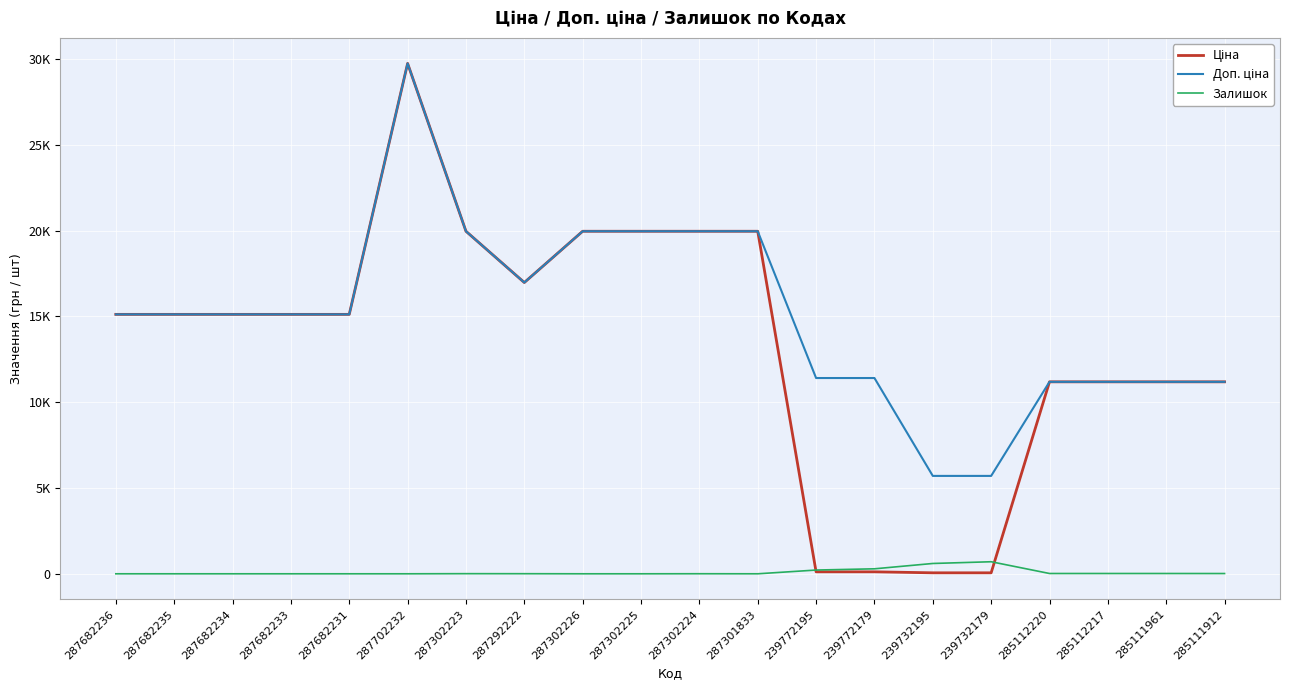

Which series changed the most between 239732195 and 285111912?

Ціна